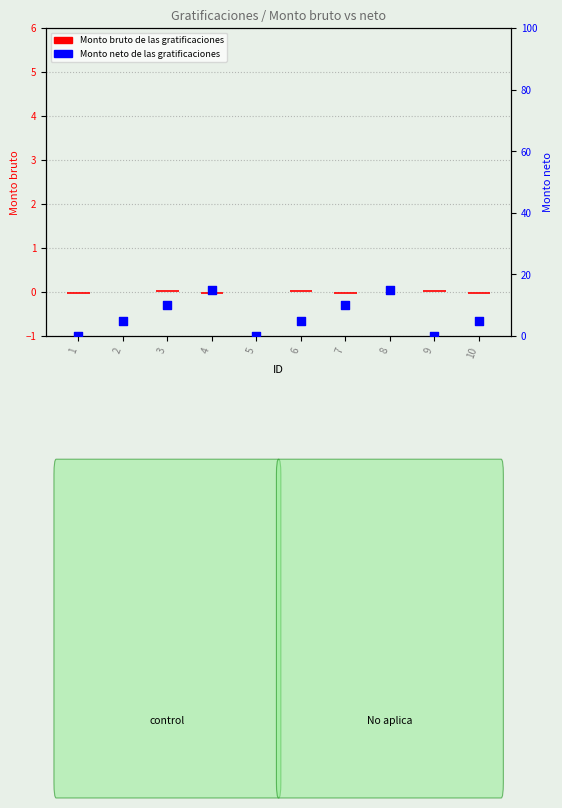

What are all the series names shown in the legend?

Monto bruto de las gratificaciones, Monto neto de las gratificaciones